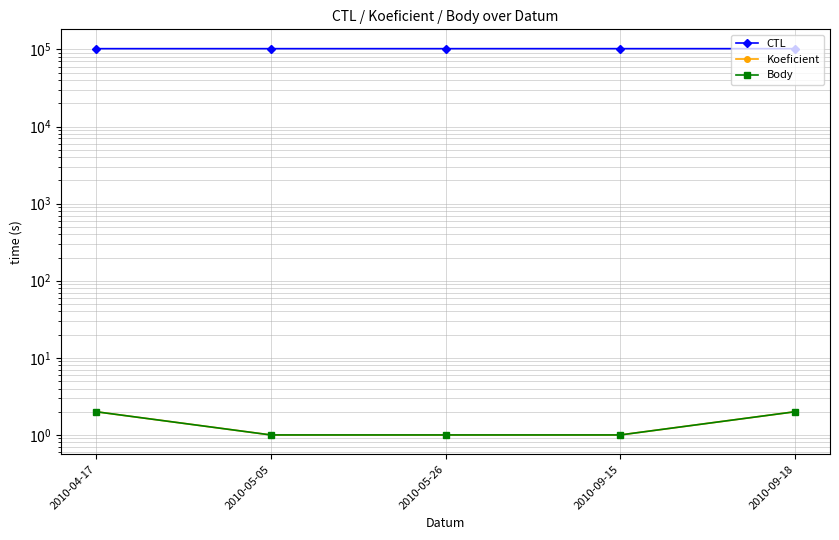

How many values in the Koeficient series exceed 1?

2